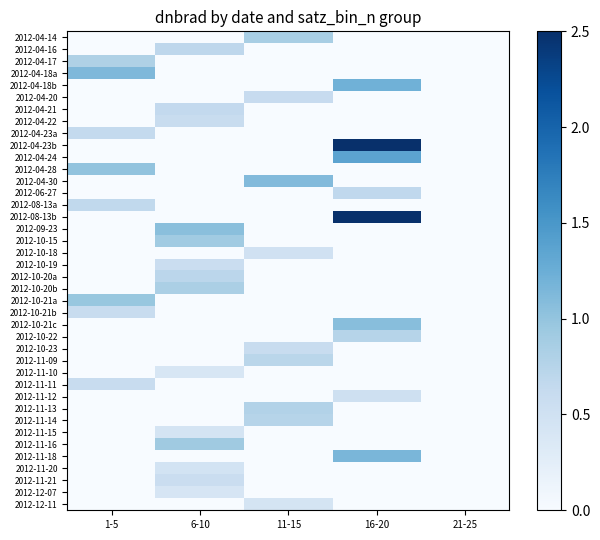

Between 21-25 and 11-15, which is larger?

11-15